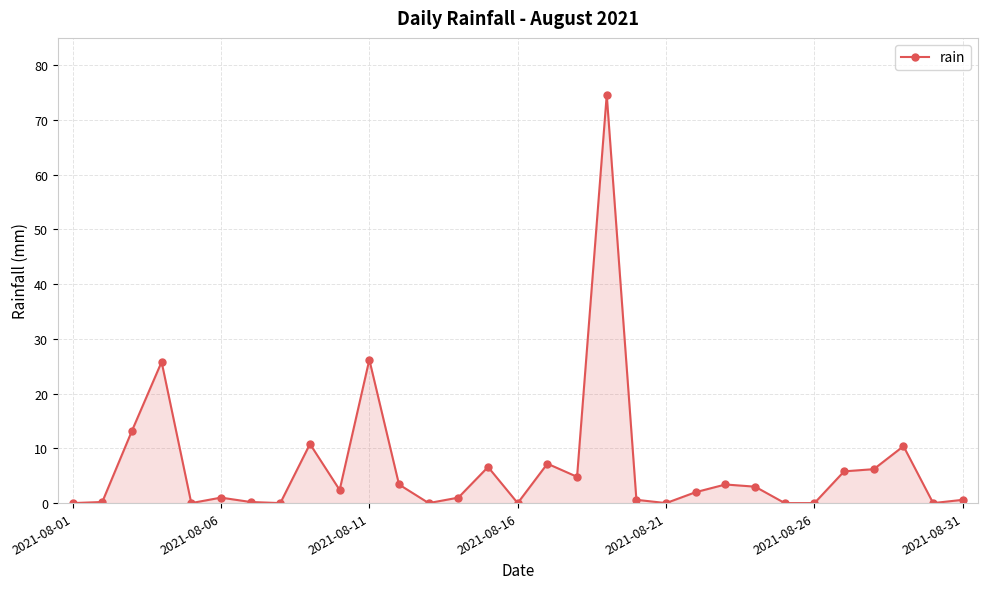

What is the sum of all values?

209.4